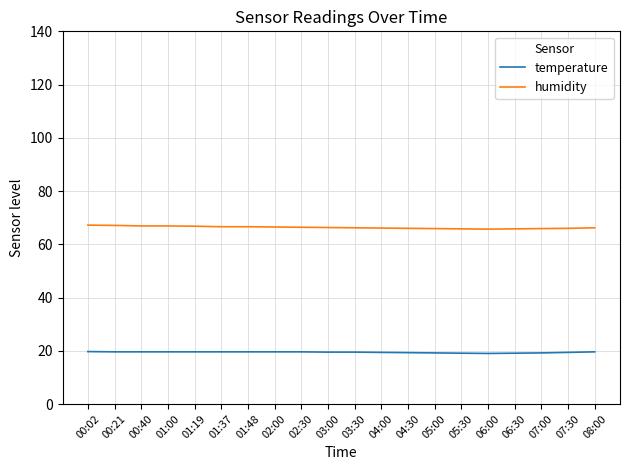

What is the sum of the temperature values at 04:00 and 02:00?

39.0